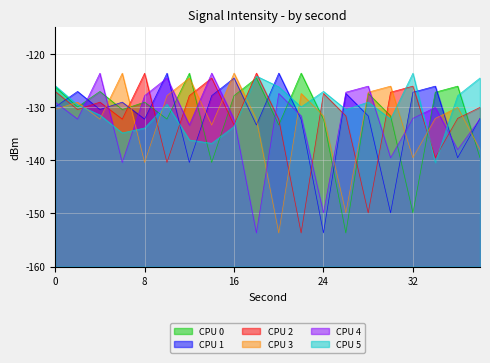

What is the average value of the CPU 2 series?

-132.1